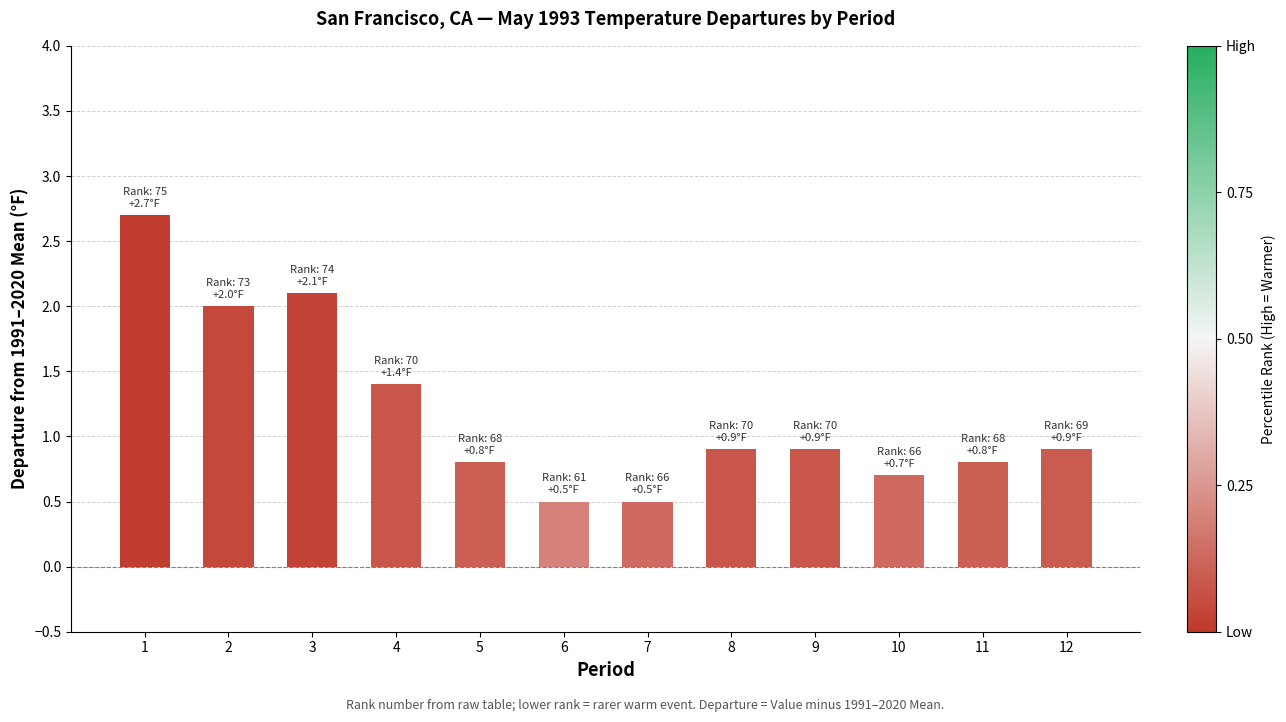

What is the difference between the second highest and second lowest values?

1.6